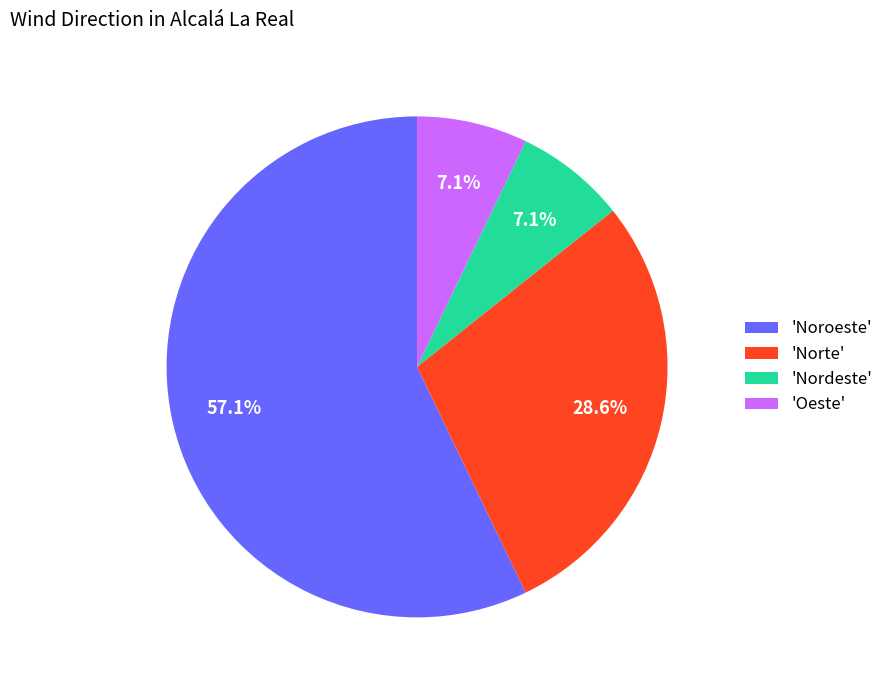

Do 'Nordeste' and 'Oeste' together represent more than half of the pie?

No